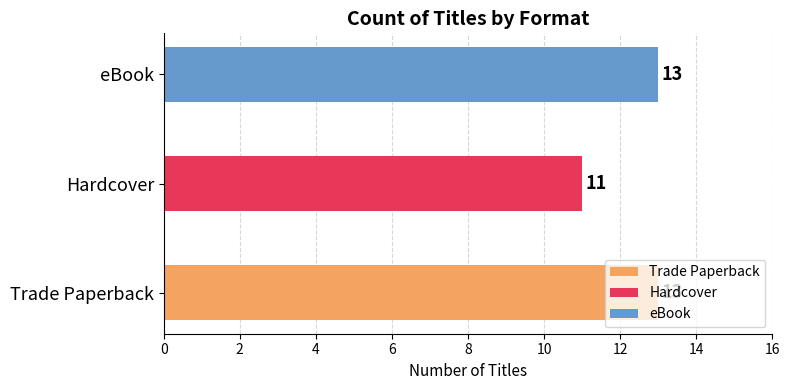

Is it true that eBook equals 140606665 at Lot to Tackle?

False